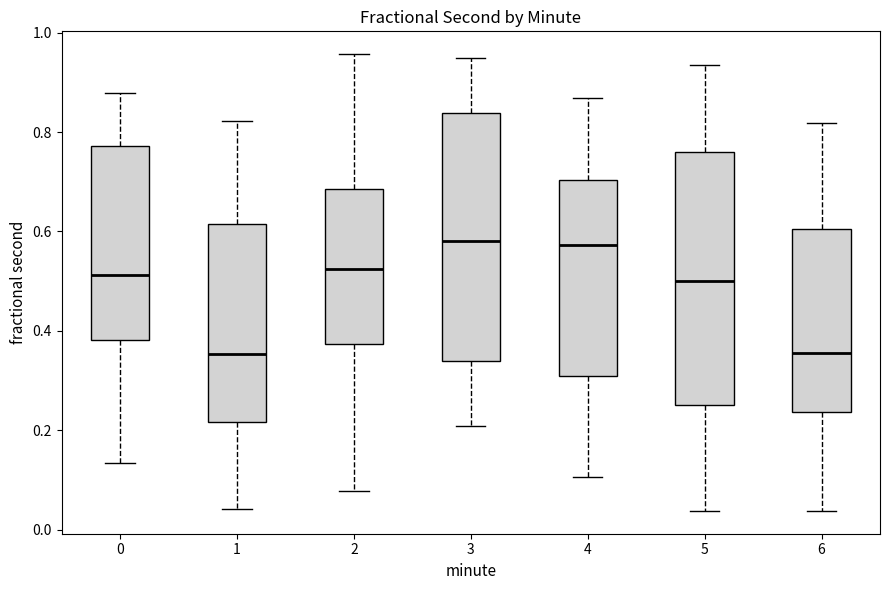

Where does the upper whisker of the box at x = 2 end on the y-axis? The values are not printed on the chart, so give them approximately, as read against the axis.

0.96